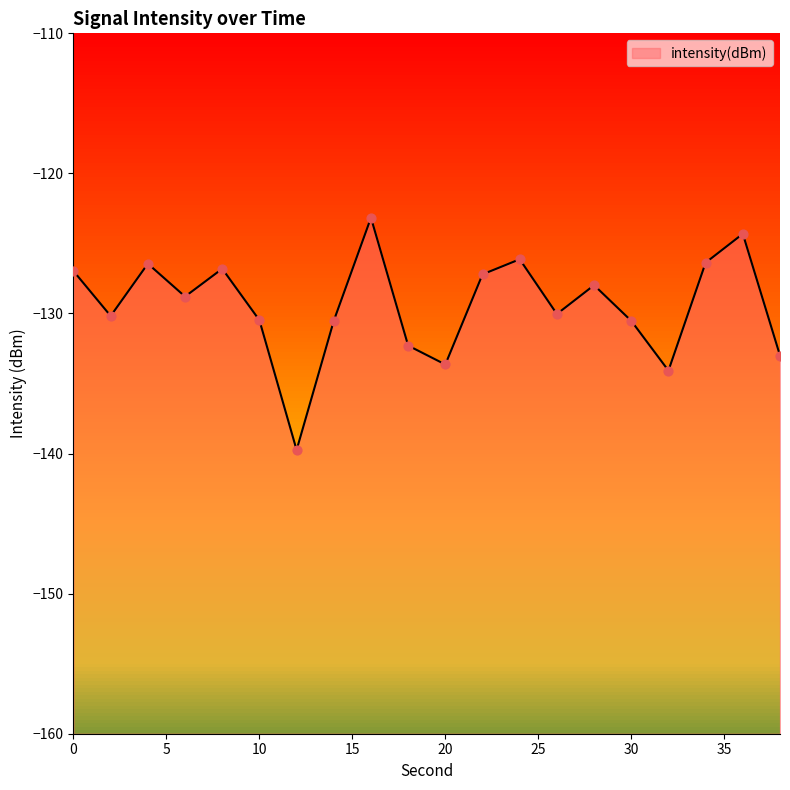

What is the change in value from 24 to 28?

-1.9